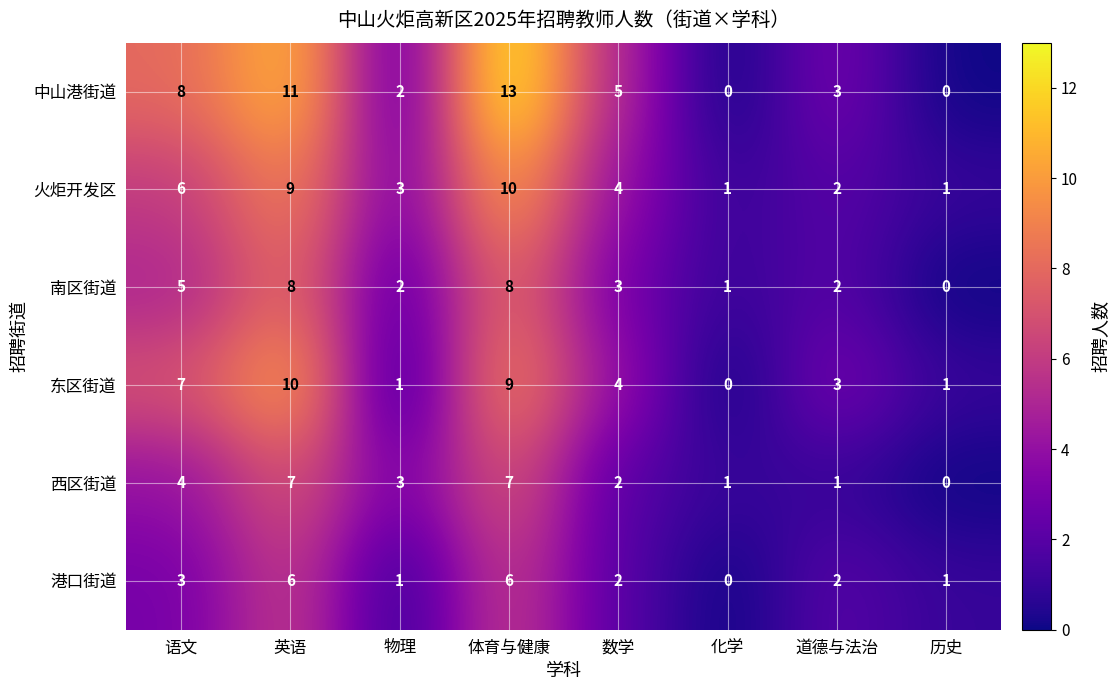

At which label does 西区街道 first exceed 3?

语文